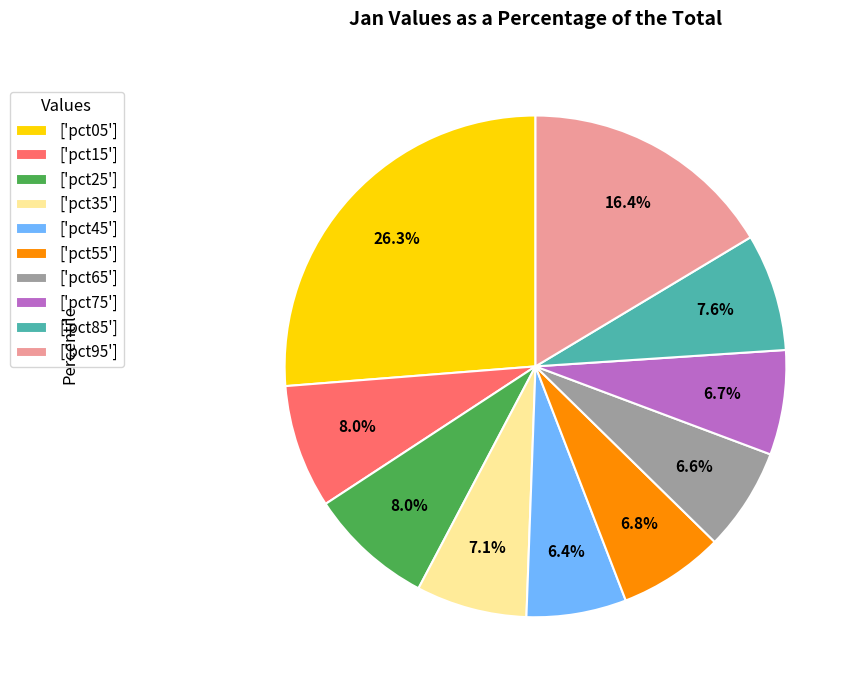

Count the number of slices in the pie.

10